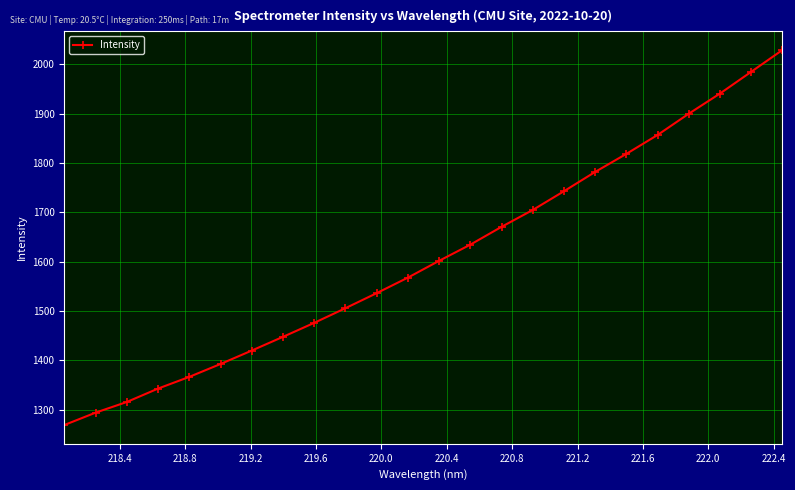

True or false: there are more than 1 points higher than both neighbors.

False